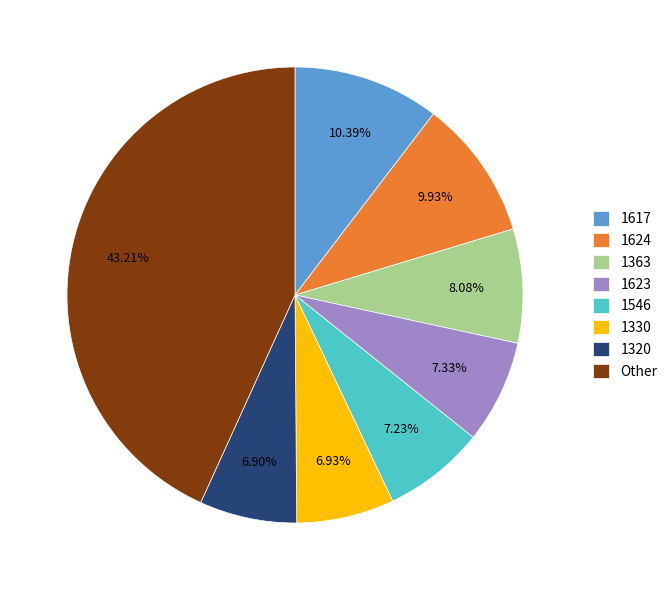

Which slice is the largest?

Other